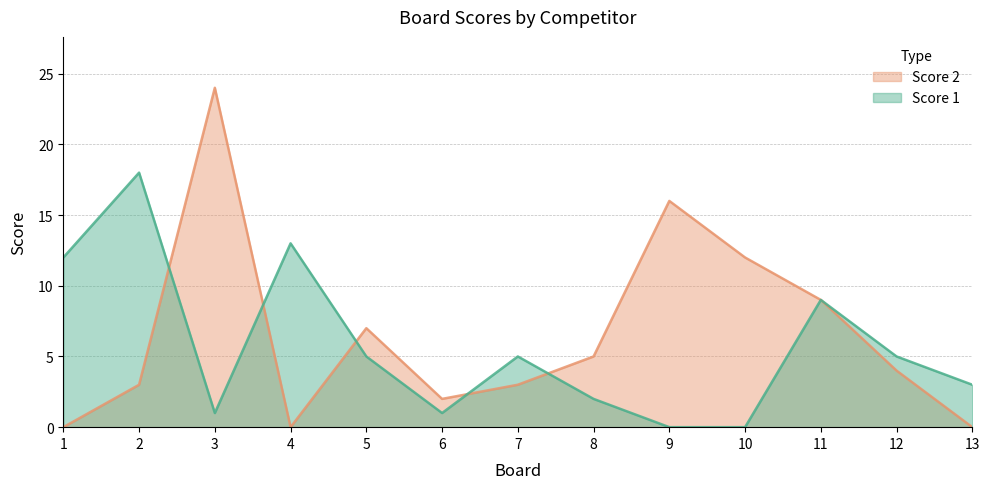

At which category does Score 1 reach its first local peak?

2